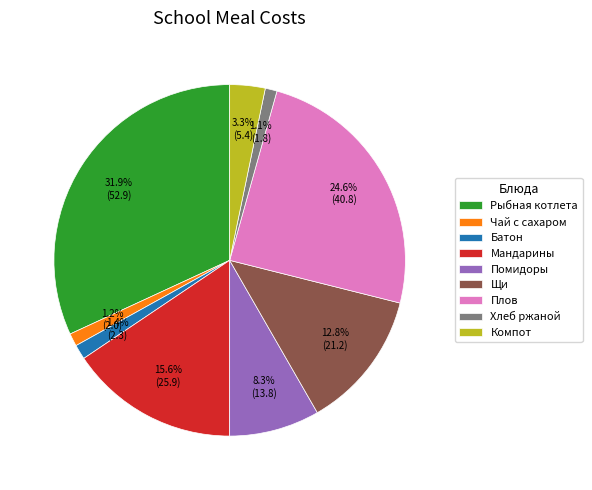

To the nearest percent, what percentage of the pie is Хлеб ржаной?

1%